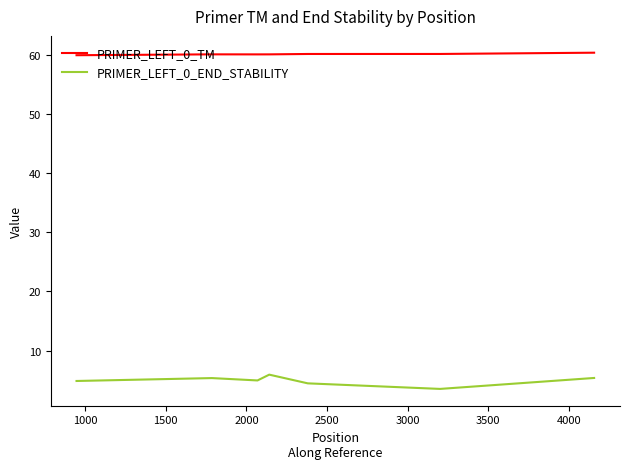

Which series has the largest total across all categories?

PRIMER_LEFT_0_TM